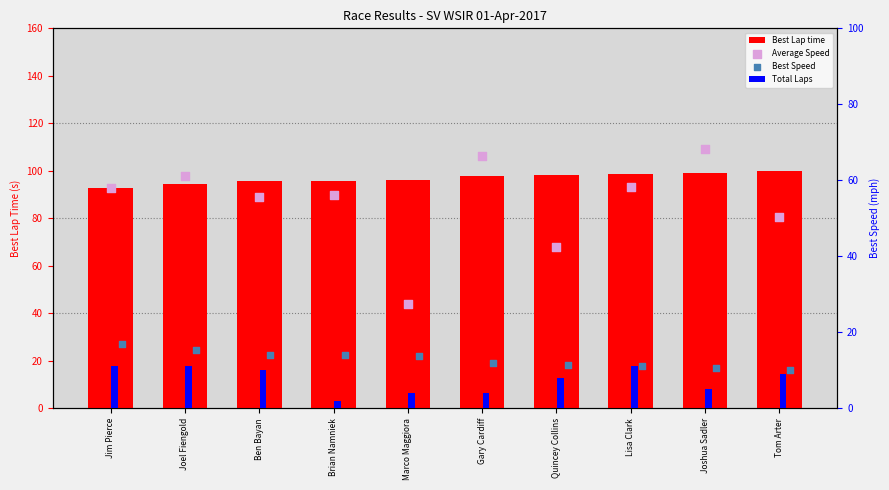

Which series has the largest Y range (max minus min)?

Average Speed